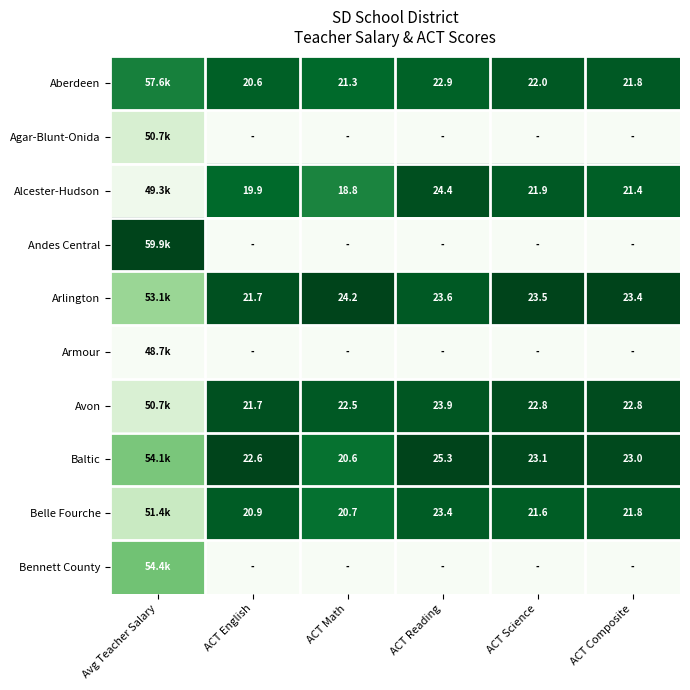

The value of Baltic at ACT Math is 0.4. True or false?

False